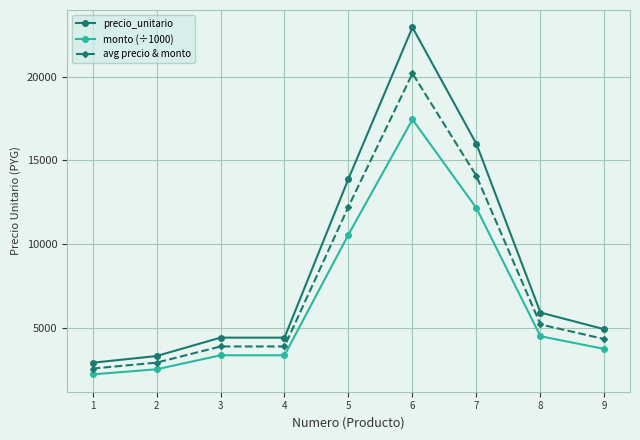

Is the value of precio_unitario at 7 greater than the value of monto (÷1000) at 4?

Yes